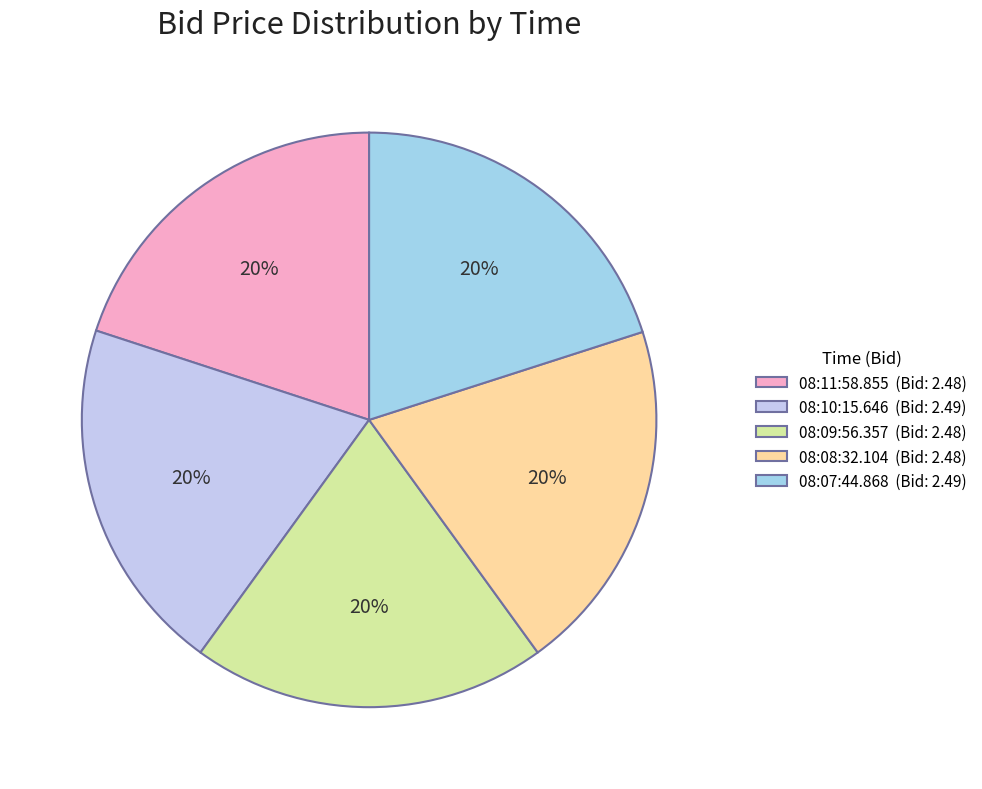

To the nearest percent, what percentage of the pie is 08:10:15.646?

20%